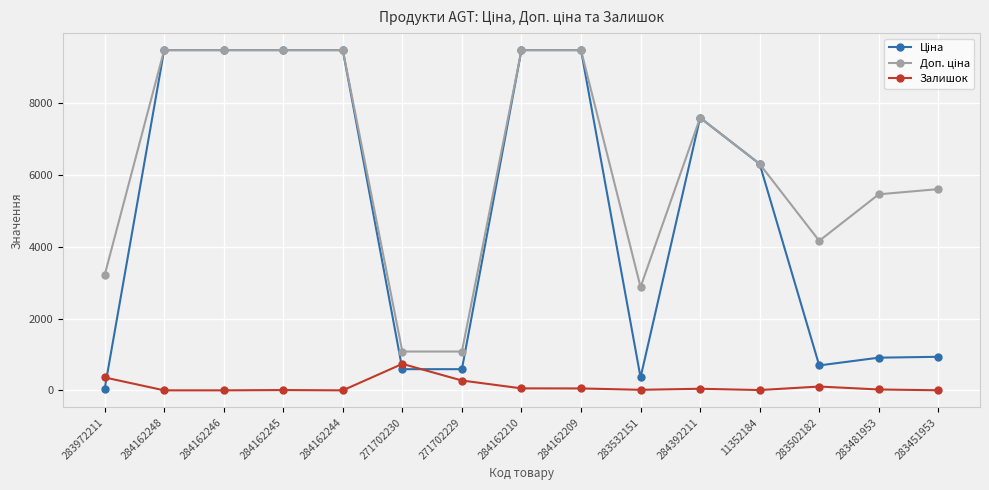

True or false: Залишок has a value of 55.0 at 284162210.

True